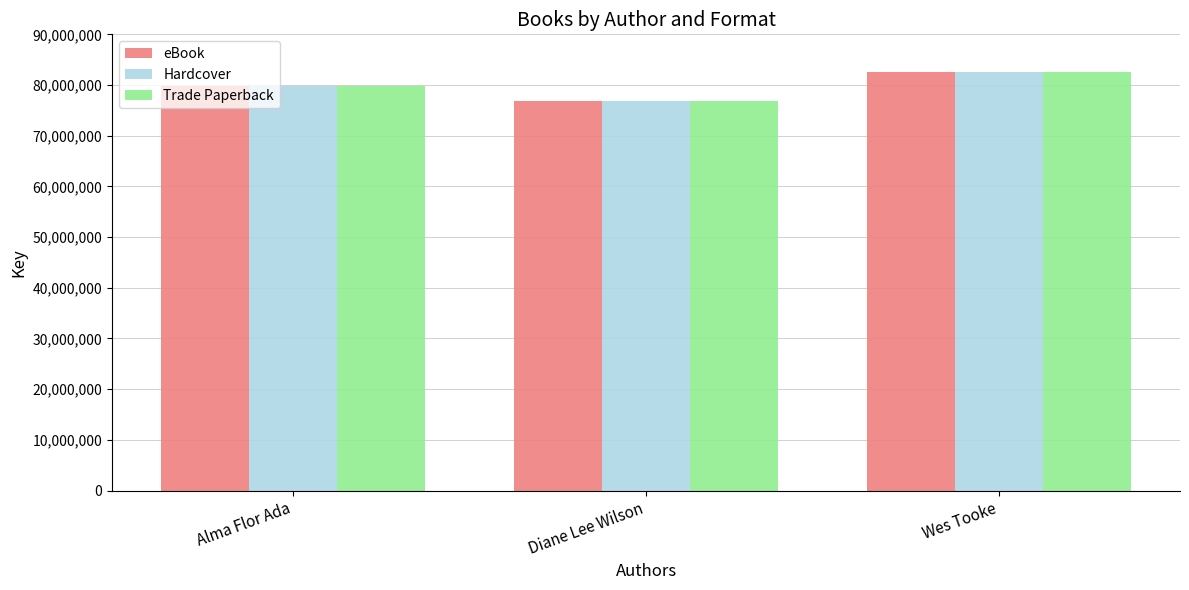

How many eBook values are between 76847379 and 82619587?

3